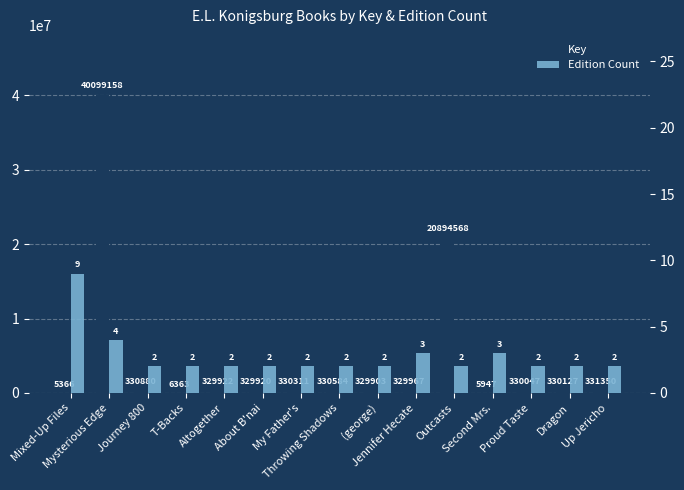

What is the difference between the Edition Count values at Mixed-Up Files and Journey 800?

7